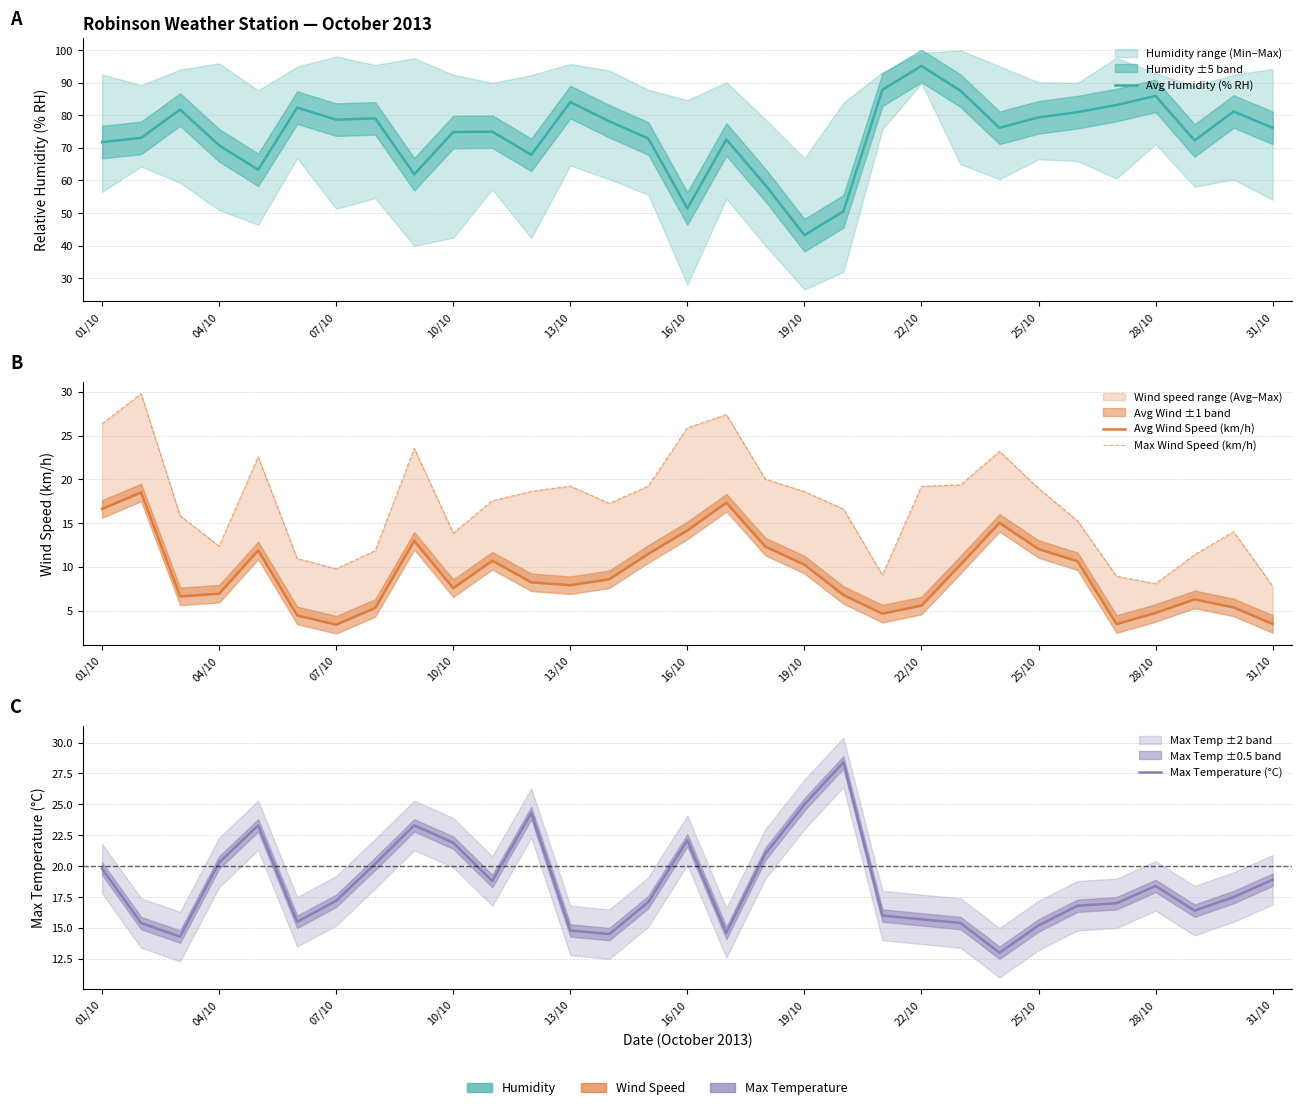

Does the chart display data point markers on the line(s)?

No